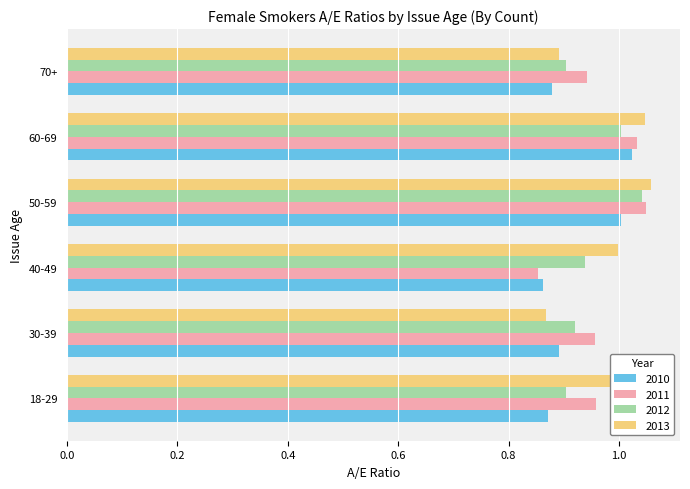

At which label does 2011 reach its minimum?

40-49